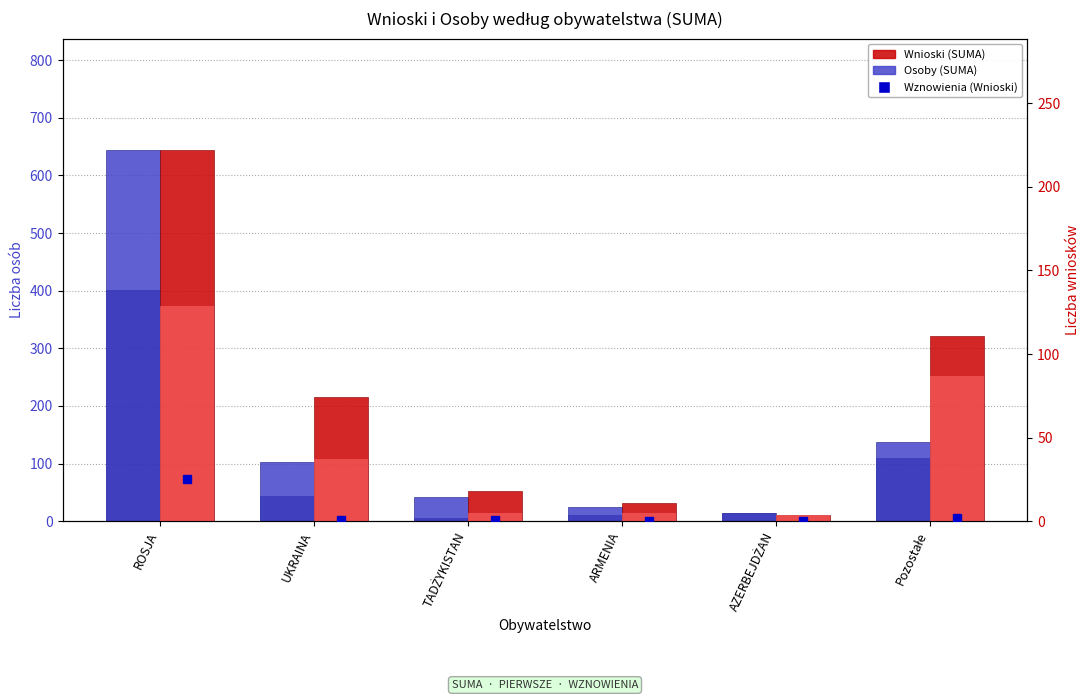

What is the sum of all Osoby (SUMA) values?

964